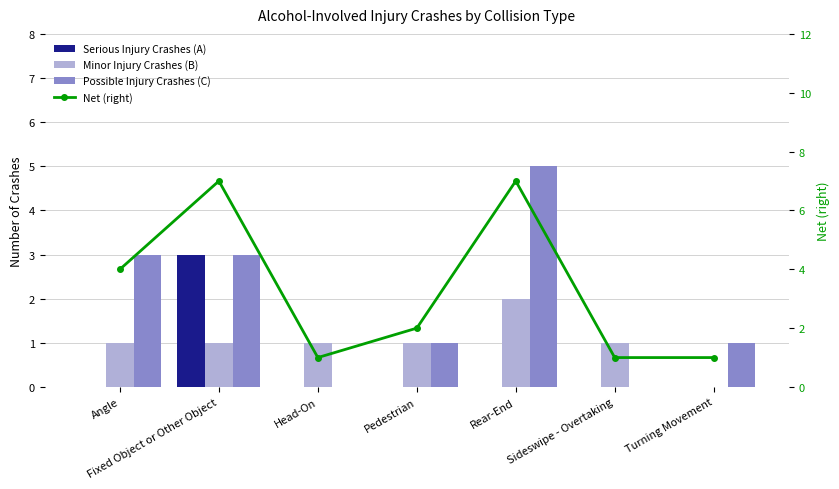

The value of Net (right) at Rear-End is 7. True or false?

True